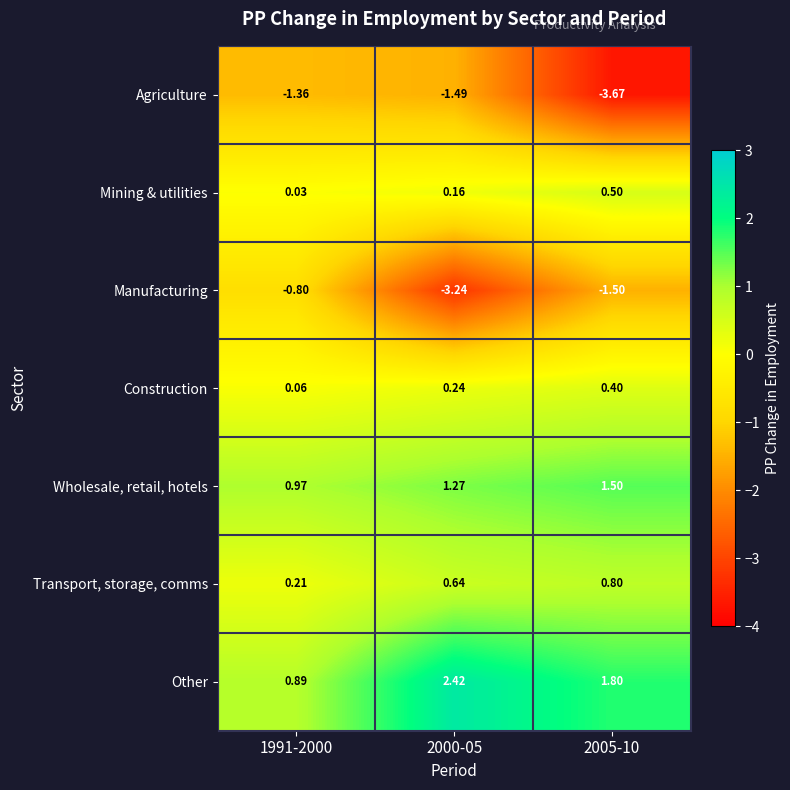

Which series has the largest total across all categories?

Other